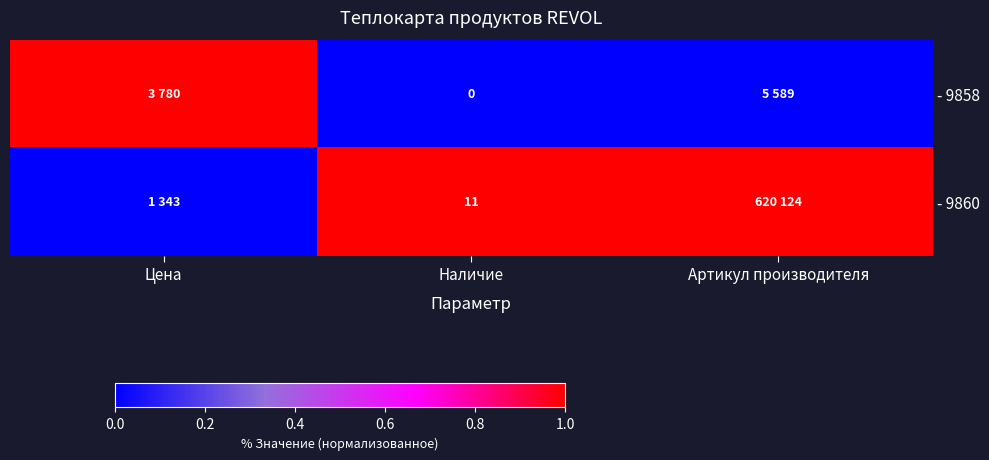

At Наличие, list the series in order from largest to smallest.

- 9860, - 9858